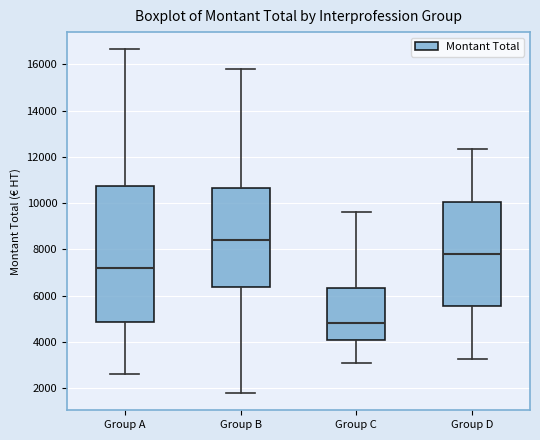

Which box is the tallest, from its lower edge to its upper edge?

Group A